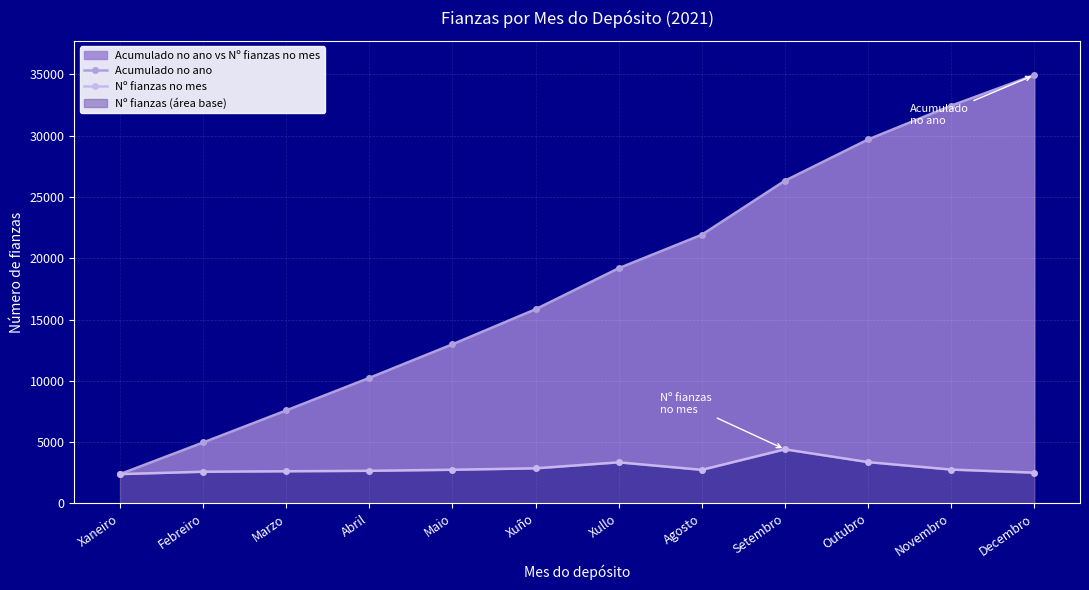

What is the difference between the second highest and second lowest values in the Acumulado no ano series?

27481